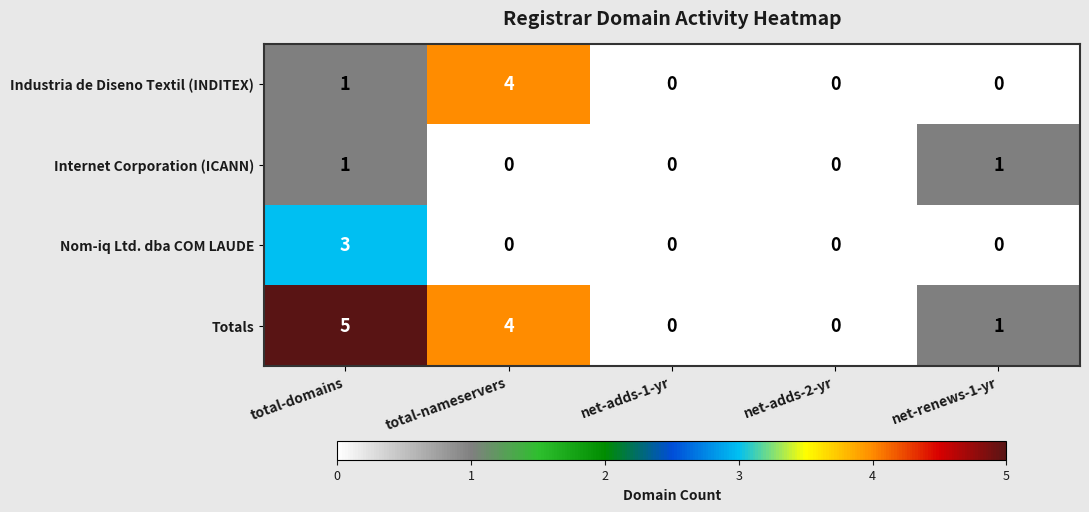

What is the total value across all series at total-domains?

10